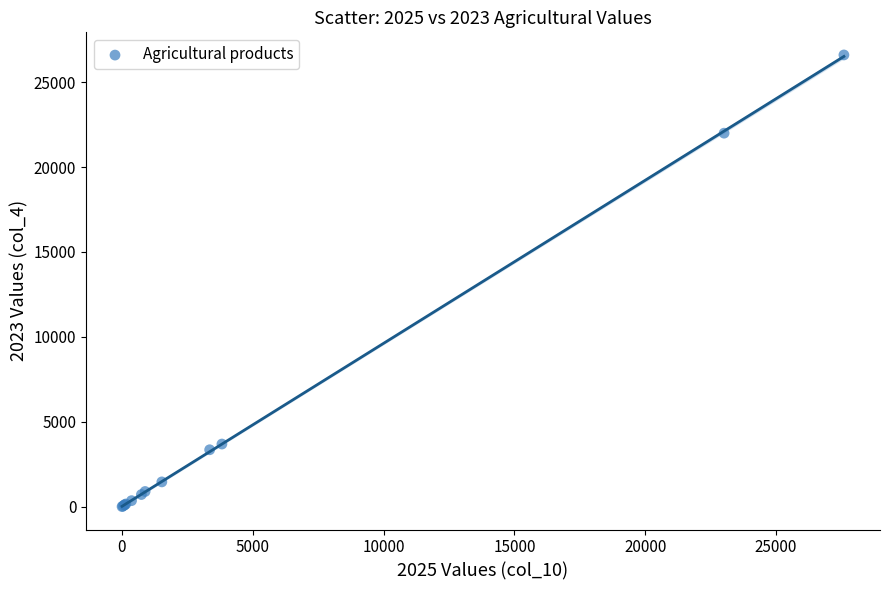

What Y value in the scatter plot is closest to 13303?

21996